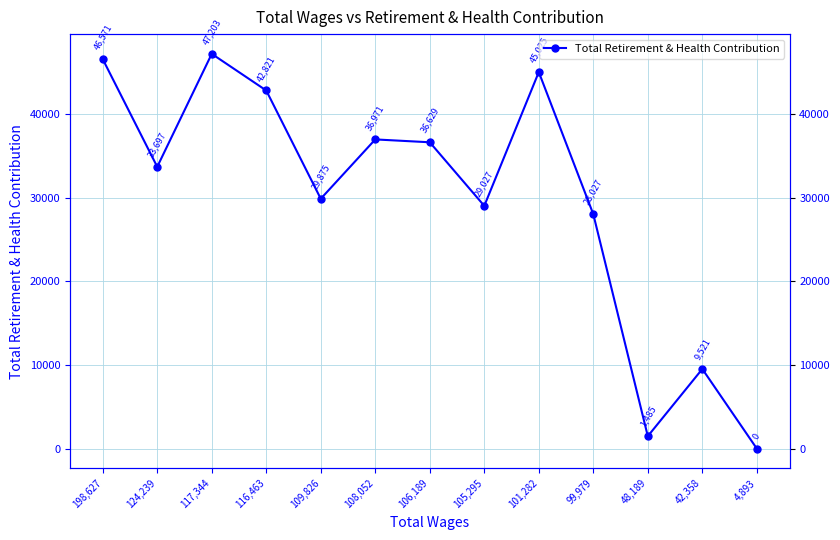

What is the label of the 3rd point from the left?

117,344